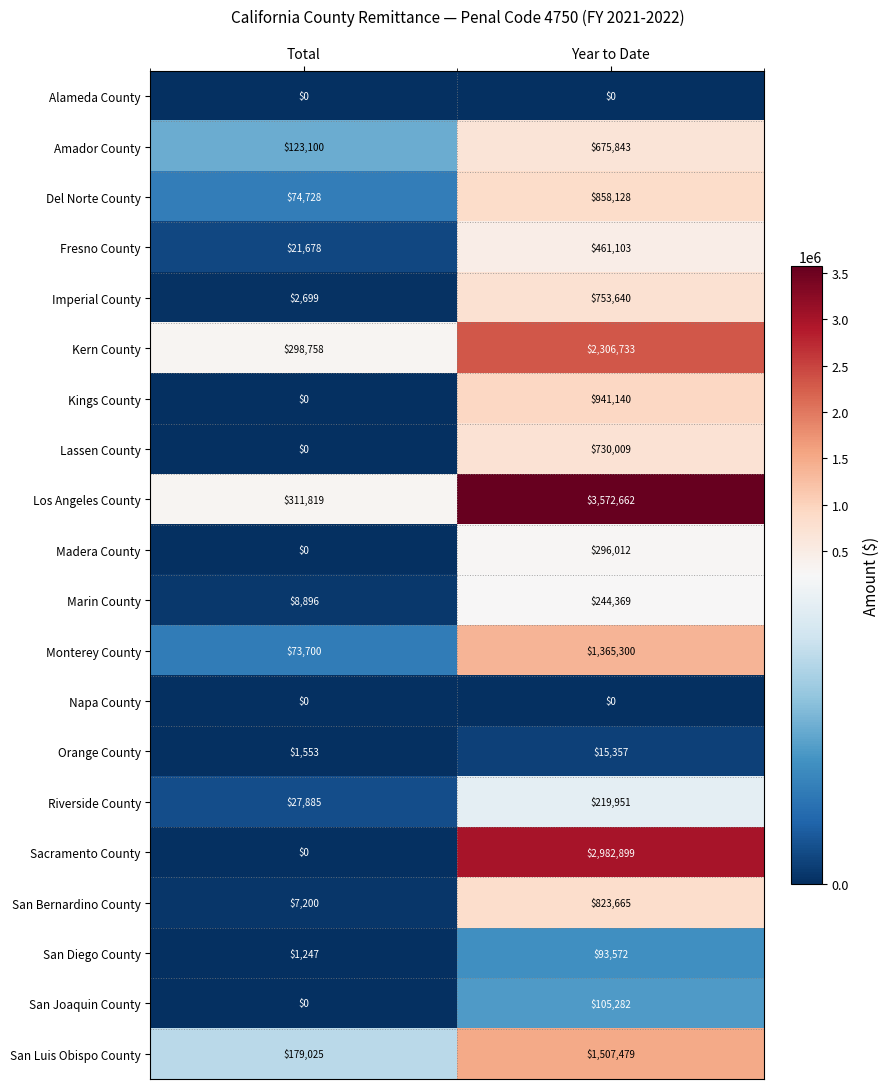

At which label is San Diego County closest to 47409?

Total